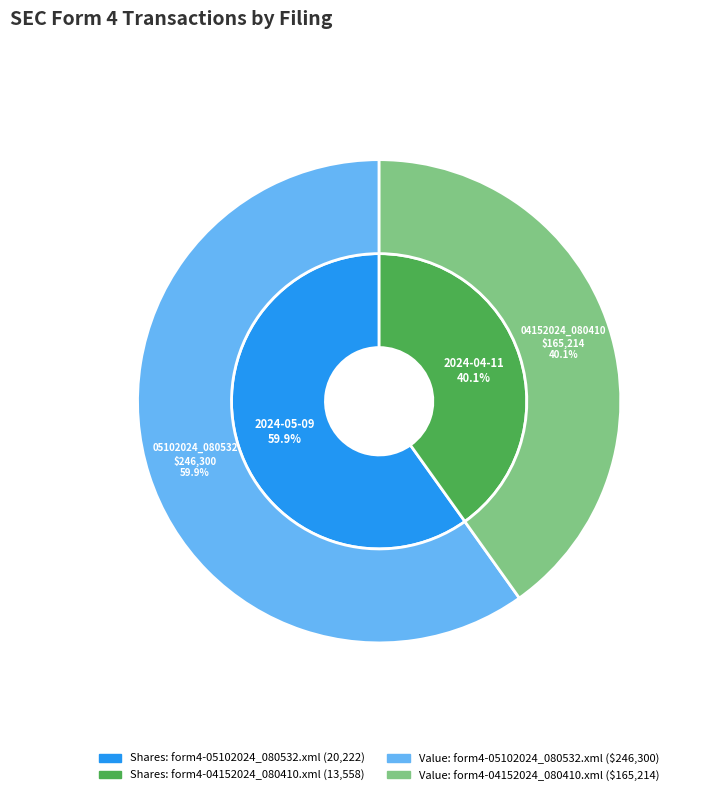

Between form4-05102024_080532.xml and form4-04152024_080410.xml, which series saw the biggest shift?

transactionValue